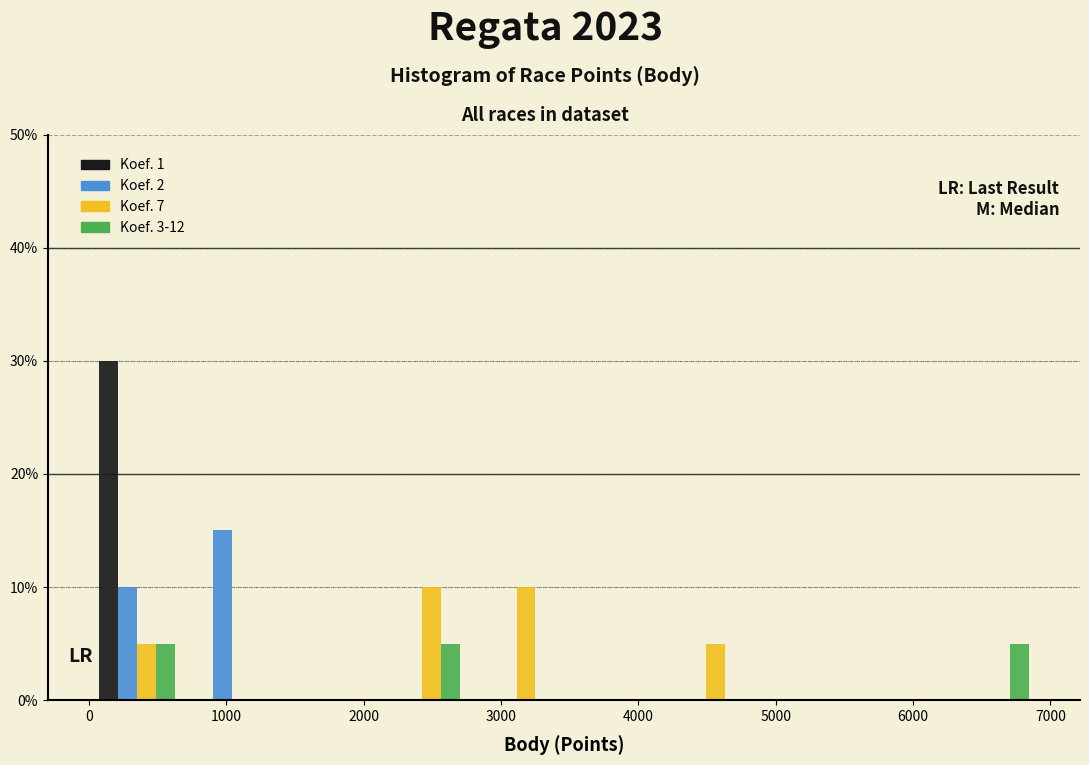

Reading left to right, list every range on the x-axis with the height of the bar of each series over it. Neither the bar edges nor the heights are printed on the chart, so give them approximately, as read against the axes.

0 to 700: Koef. 1=30	Koef. 2=10	Koef. 7=5	Koef. 3-12=5
700 to 1400: Koef. 1=0	Koef. 2=15	Koef. 7=0	Koef. 3-12=0
1400 to 2100: Koef. 1=0	Koef. 2=0	Koef. 7=0	Koef. 3-12=0
2100 to 2800: Koef. 1=0	Koef. 2=0	Koef. 7=10	Koef. 3-12=5
2800 to 3500: Koef. 1=0	Koef. 2=0	Koef. 7=10	Koef. 3-12=0
3500 to 4100: Koef. 1=0	Koef. 2=0	Koef. 7=0	Koef. 3-12=0
4100 to 4800: Koef. 1=0	Koef. 2=0	Koef. 7=5	Koef. 3-12=0
4800 to 5500: Koef. 1=0	Koef. 2=0	Koef. 7=0	Koef. 3-12=0
5500 to 6200: Koef. 1=0	Koef. 2=0	Koef. 7=0	Koef. 3-12=0
6200 to 6900: Koef. 1=0	Koef. 2=0	Koef. 7=0	Koef. 3-12=5